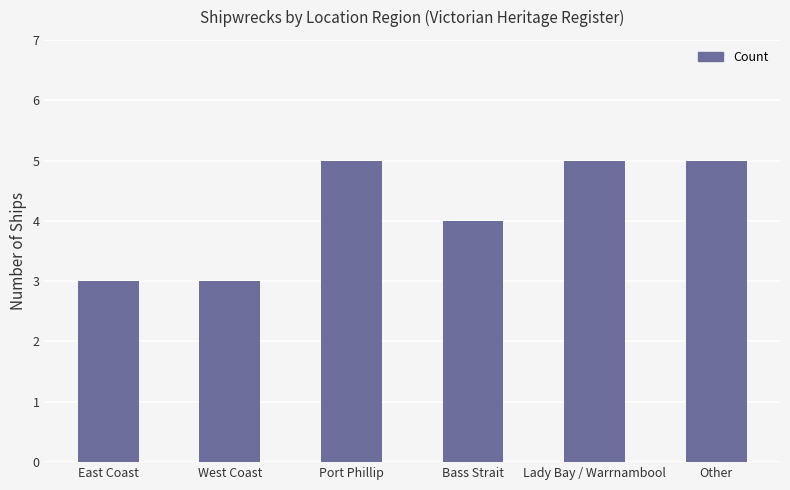

What is the value of the 4th bar from the left?

4